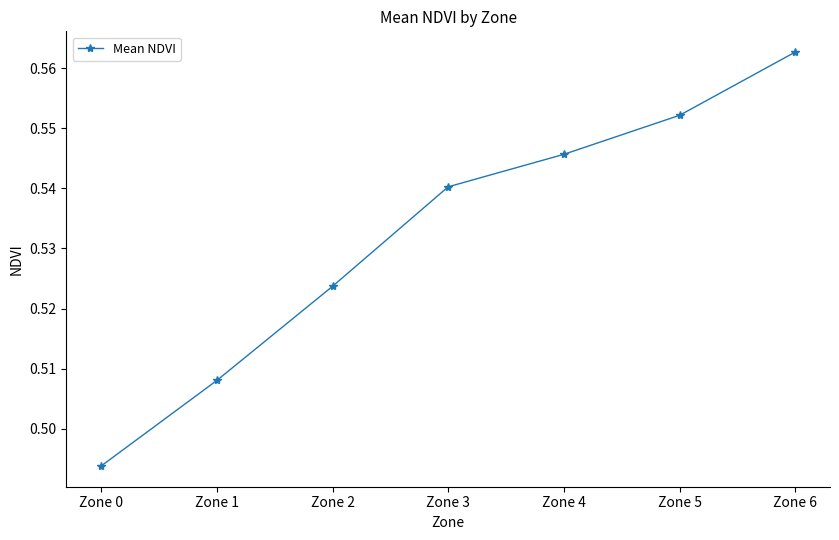

Is this an area chart (filled region under the line)?

No